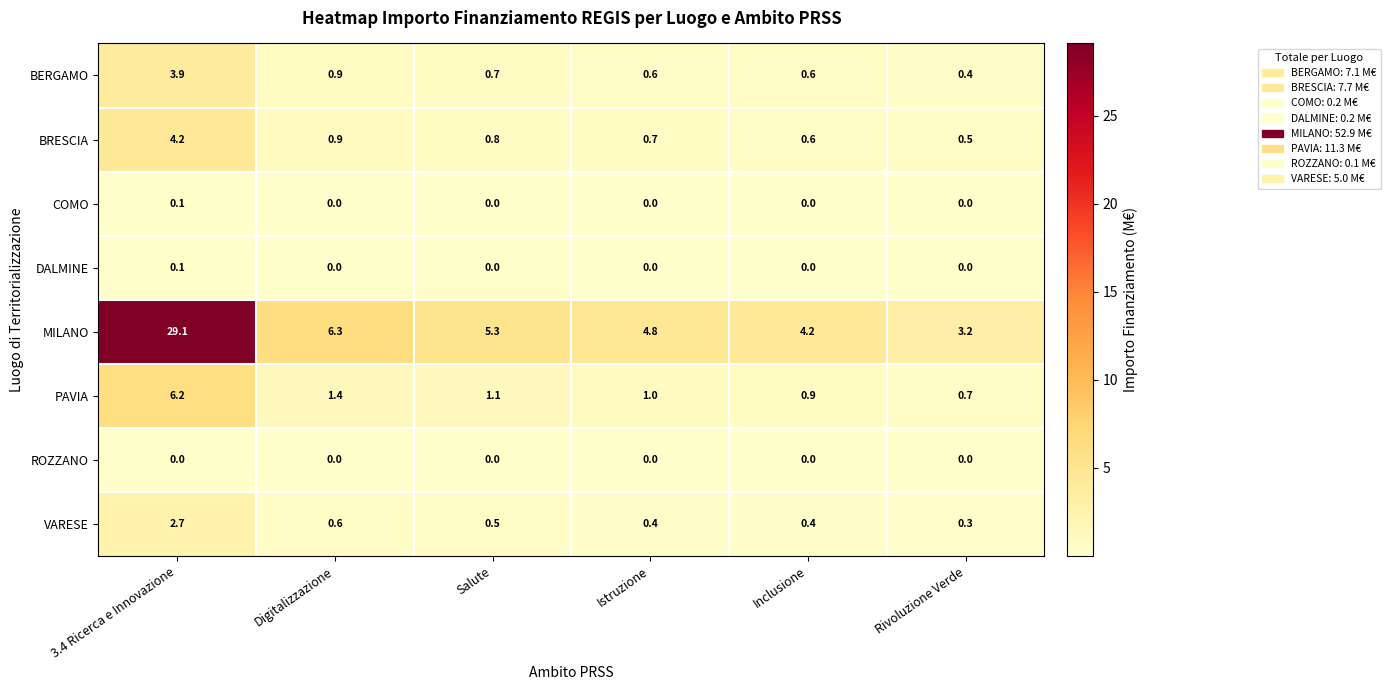

True or false: BRESCIA has a value of 7.0 at 3.4 Ricerca e Innovazione.

False